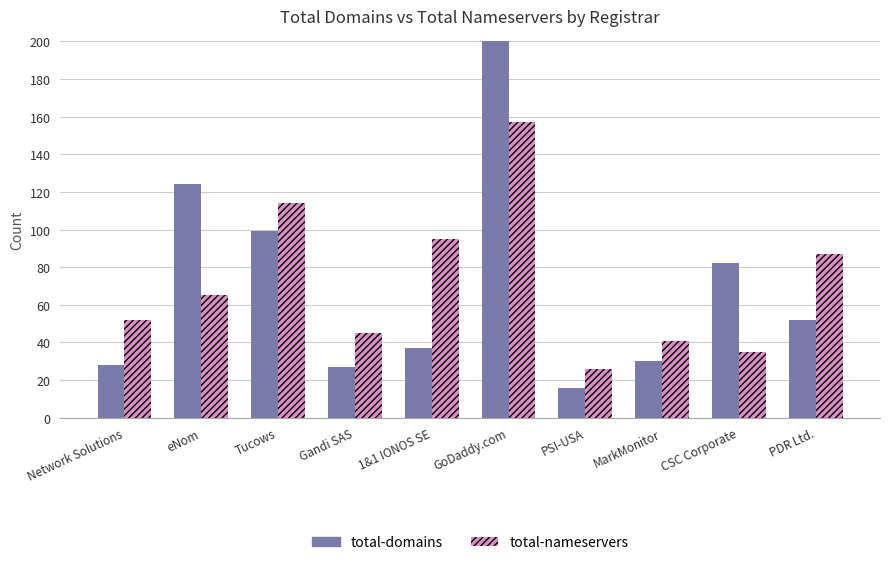

What is the value of the total-domains bar at the 1st from the left?

28